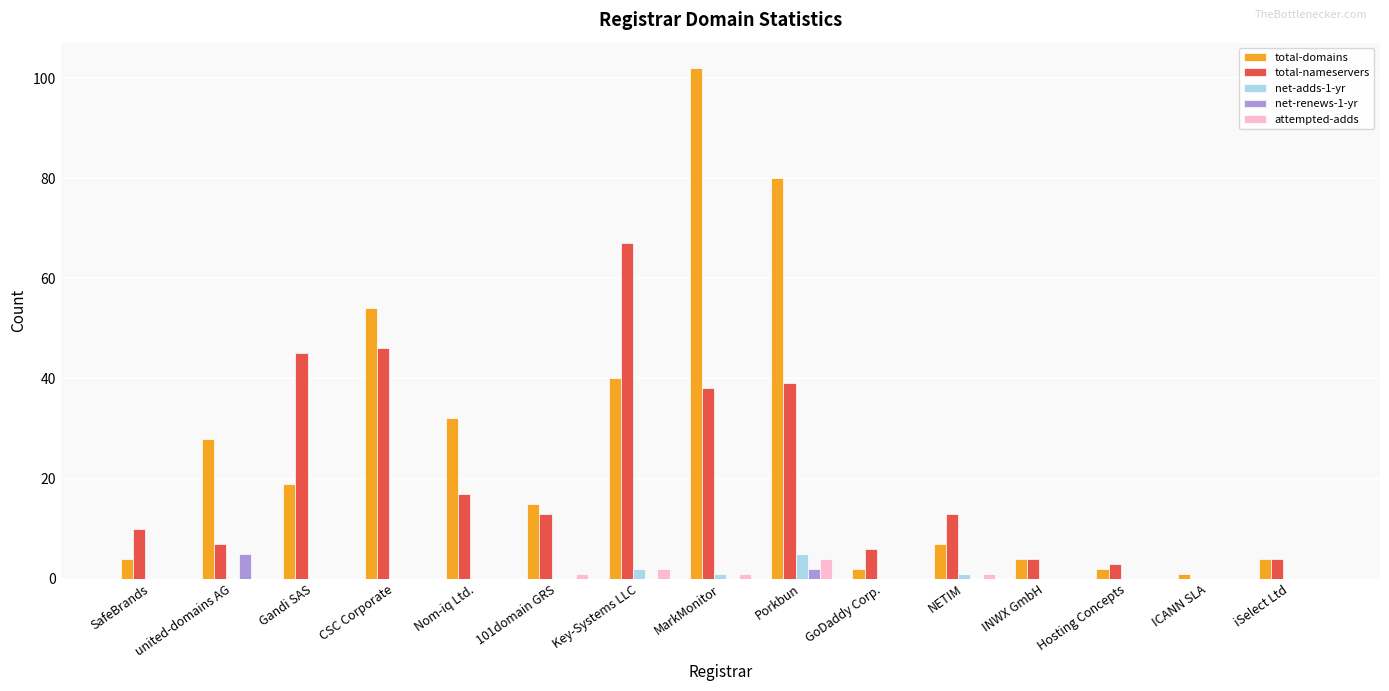

The total-domains series shows 40 at Key-Systems LLC. True or false?

True